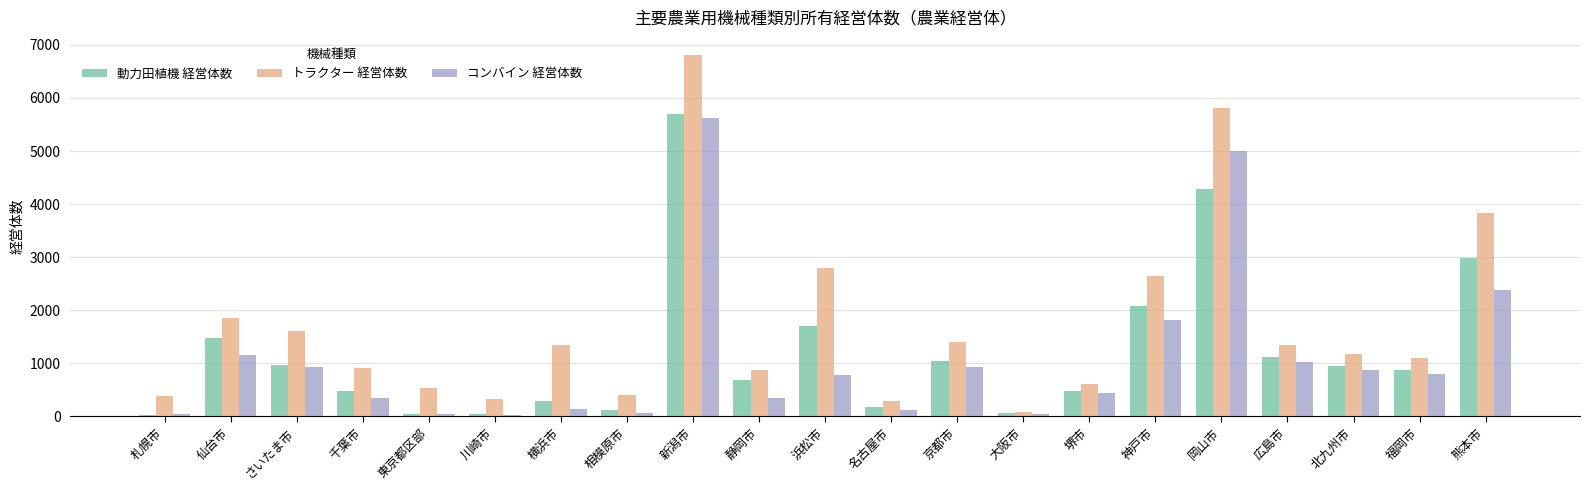

At which label does 動力田植機 経営体数 reach its peak?

新潟市